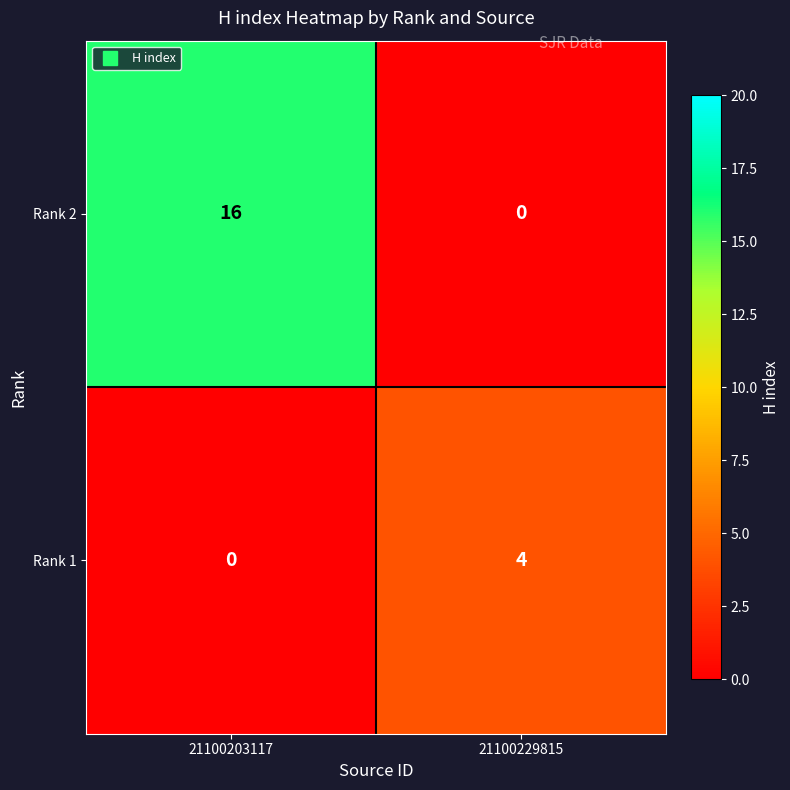

List the series in order of their peak value, highest first.

Rank 2, Rank 1